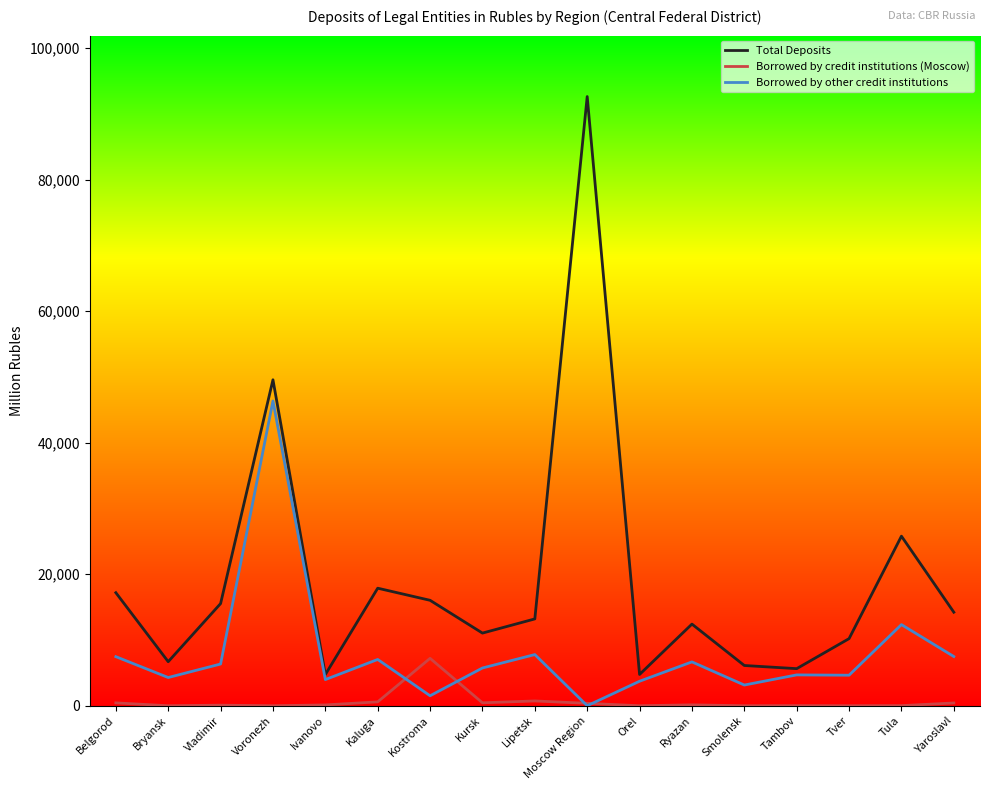

Which series has the largest range (max minus min)?

Total Deposits